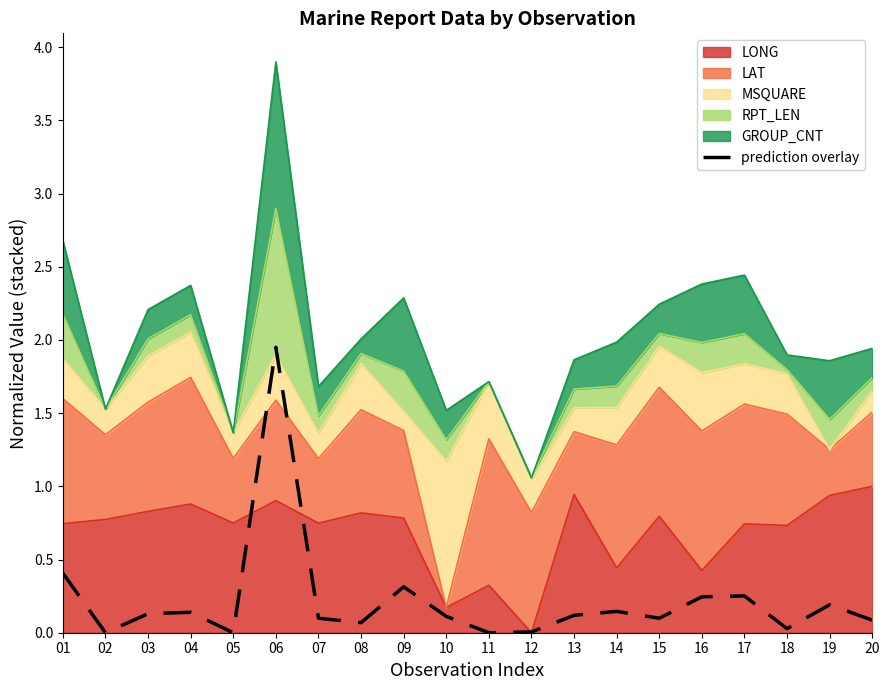

Rank the categories by value from lowest to highest.

02, 05, 11, 12, 18, 08, 20, 07, 15, 10, 13, 03, 04, 14, 19, 16, 17, 09, 01, 06